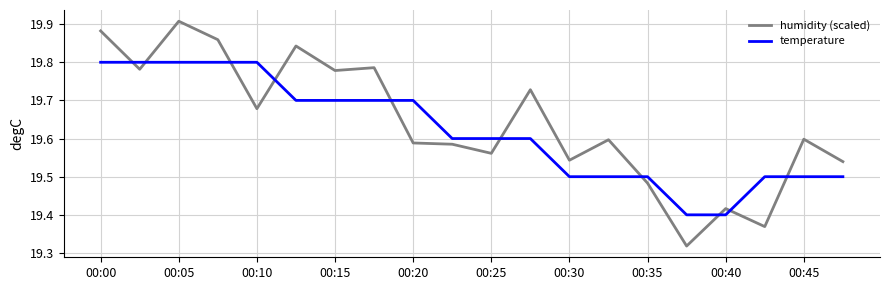

After their last crossing, which series has the higher values: temperature or humidity (scaled)?

humidity (scaled)